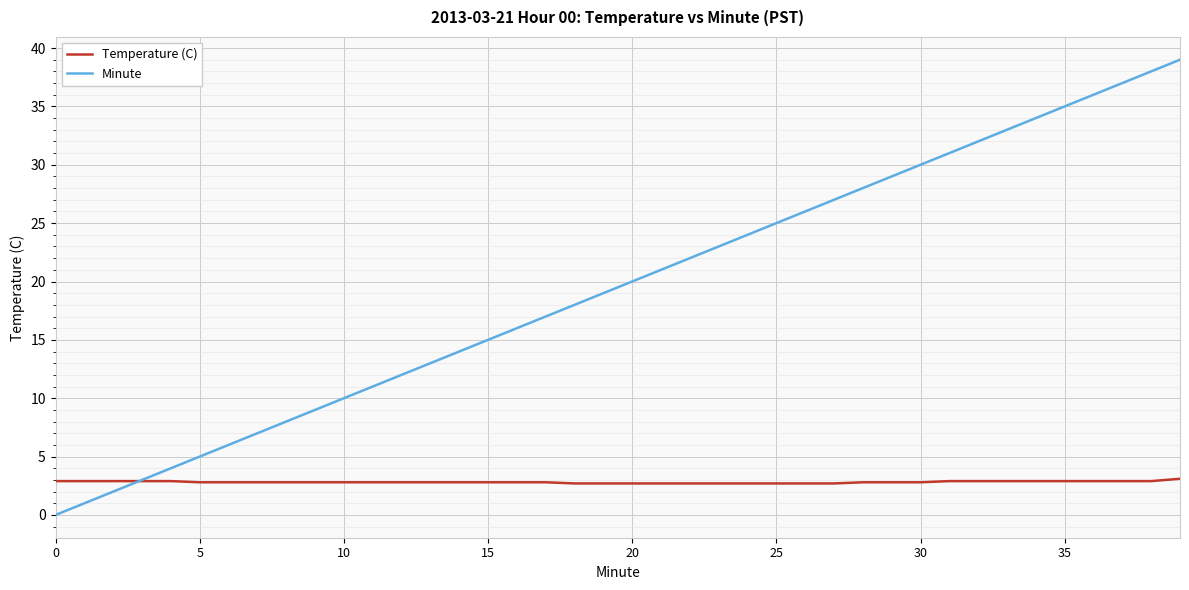

How many lines are shown in the chart?

2